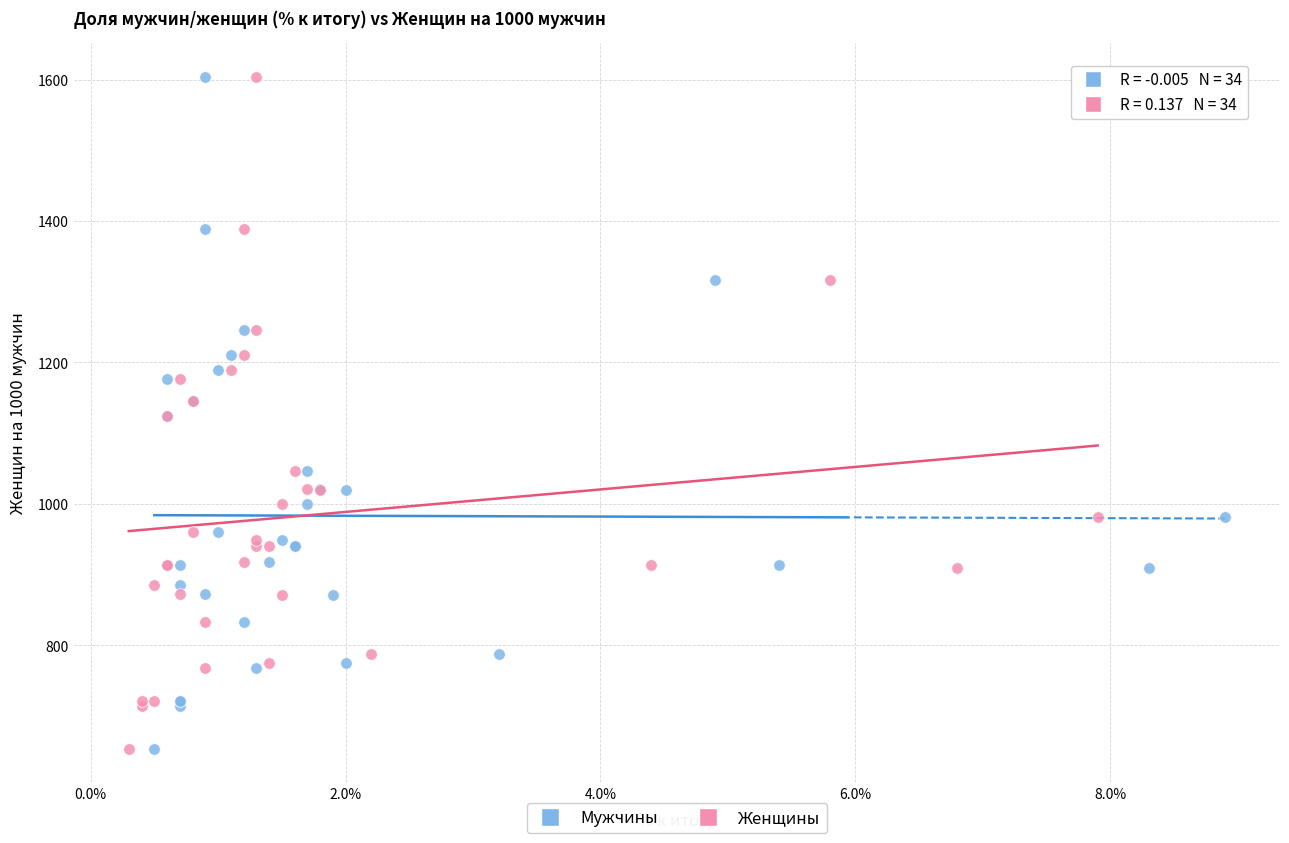

What are all the series names shown in the legend?

Мужчины, Женщины